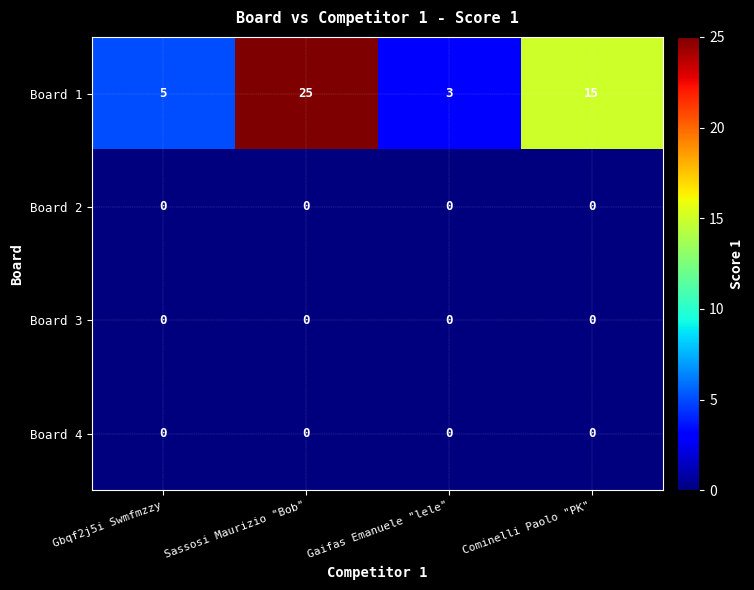

How many categories are shown in the chart?

4